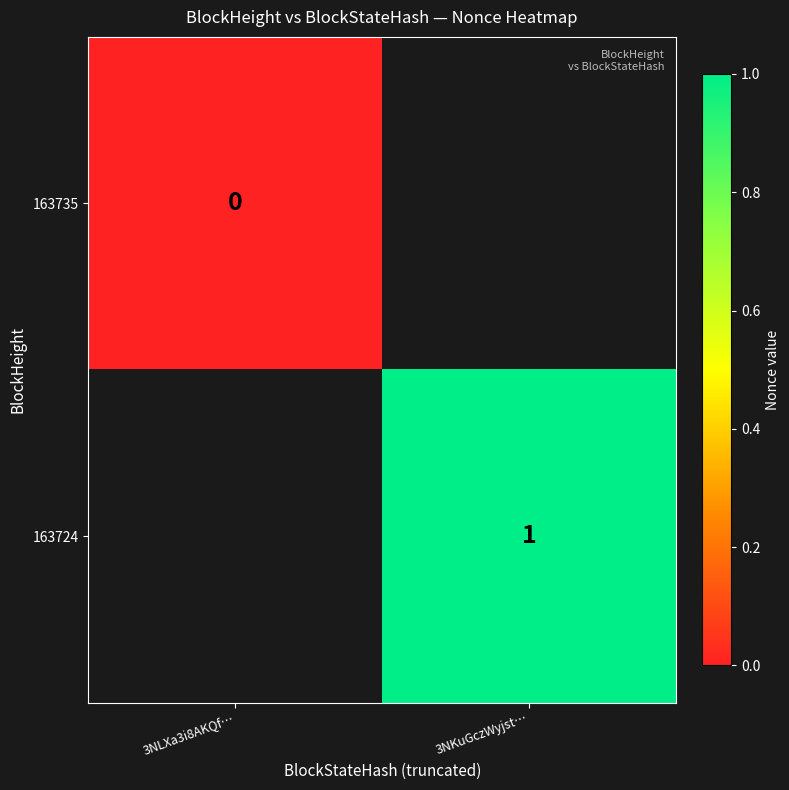

At which category is the sum across all series the highest?

3NKuGczWyjst…